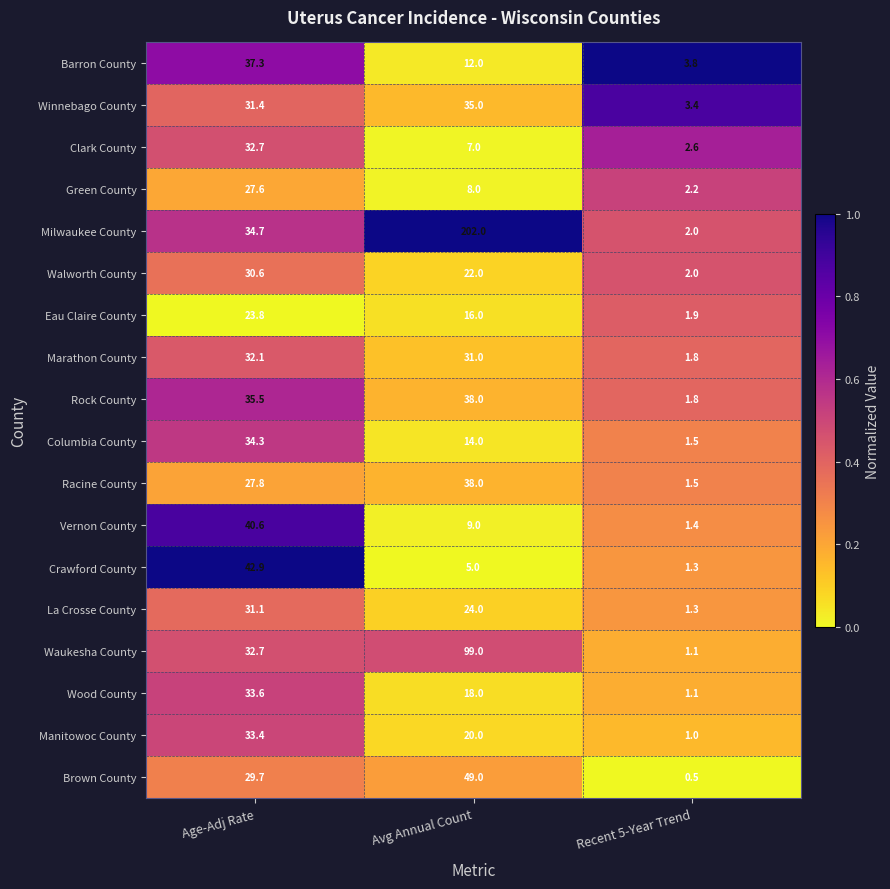

What is the total value across all series at Avg Annual Count?

647.0